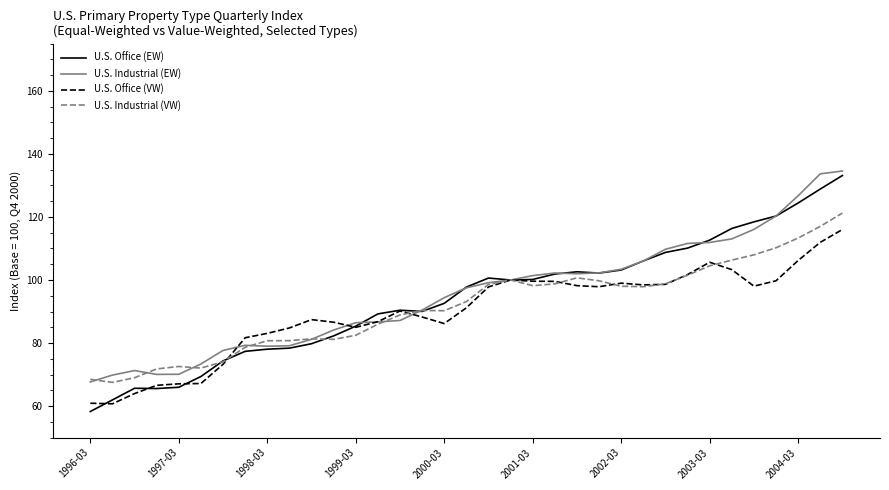

What is the greatest value displayed?

134.6